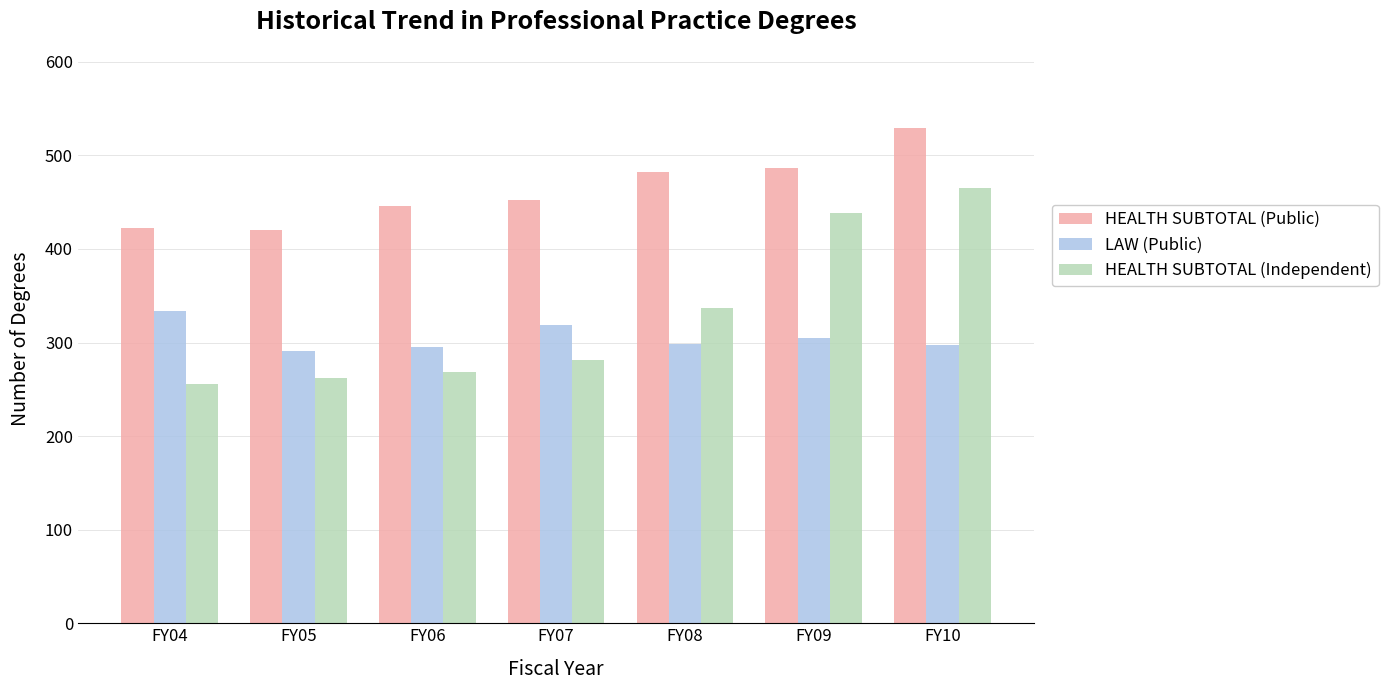

What is the total value across all series at FY04?

1012